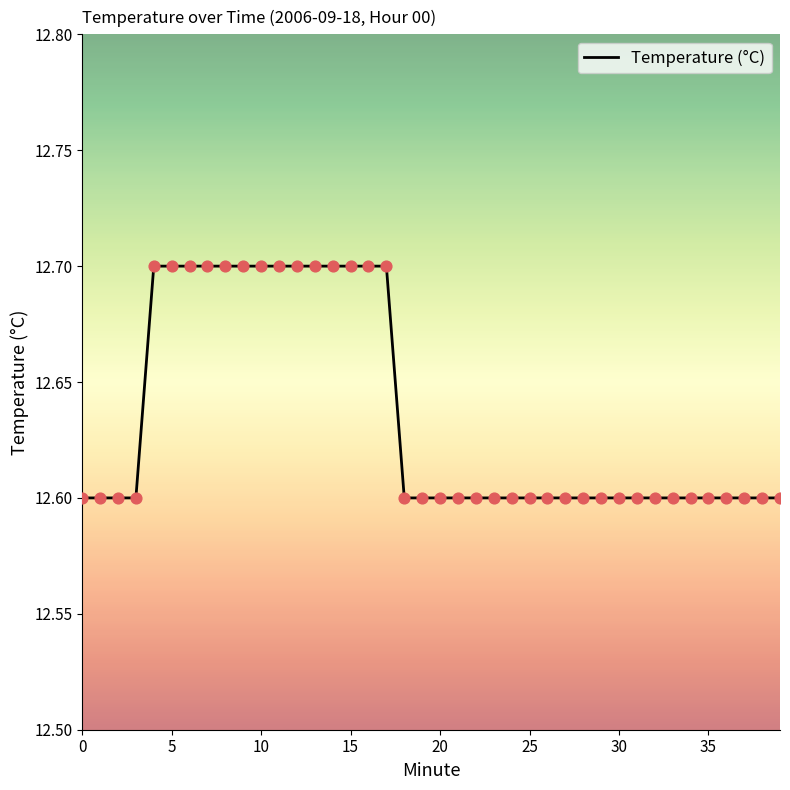

What is the minimum value shown in the chart?

12.6